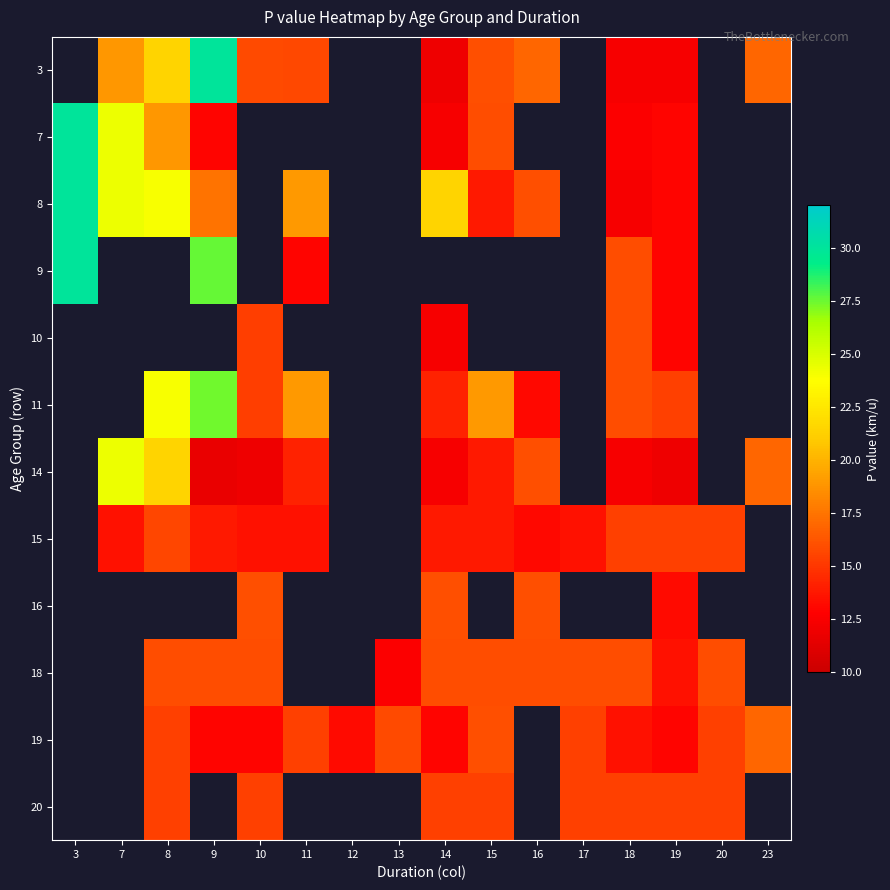

Is the value of 16 at 20 greater than the value of 19 at 18?

No